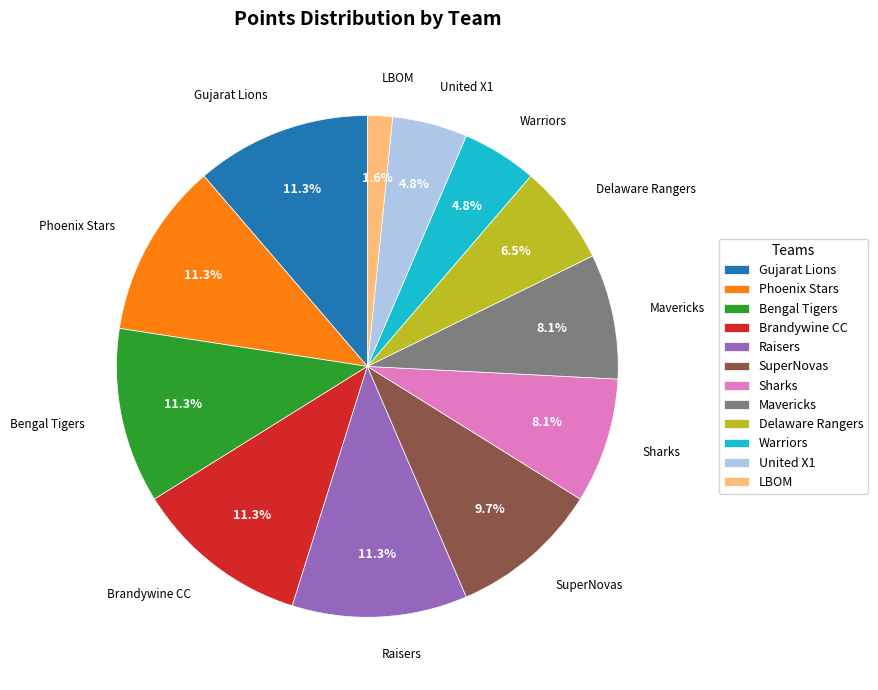

Which category has the smallest portion of the pie?

LBOM